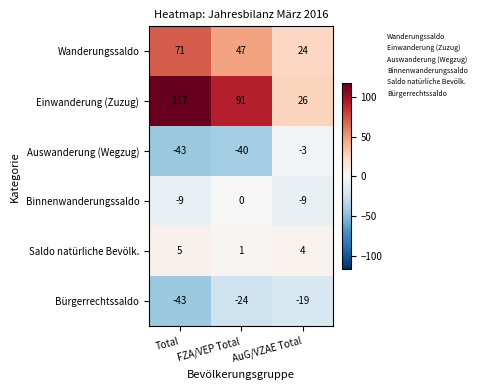

How many Einwanderung (Zuzug) values are between 26 and 117?

3